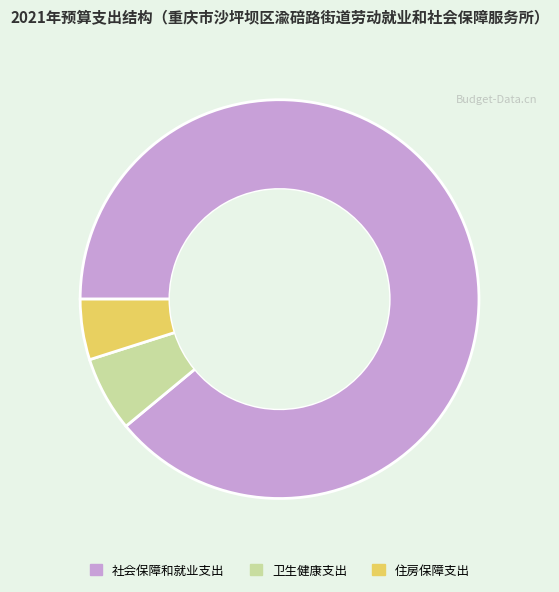

The 社会保障和就业支出 slice represents 89% of the pie. True or false?

True